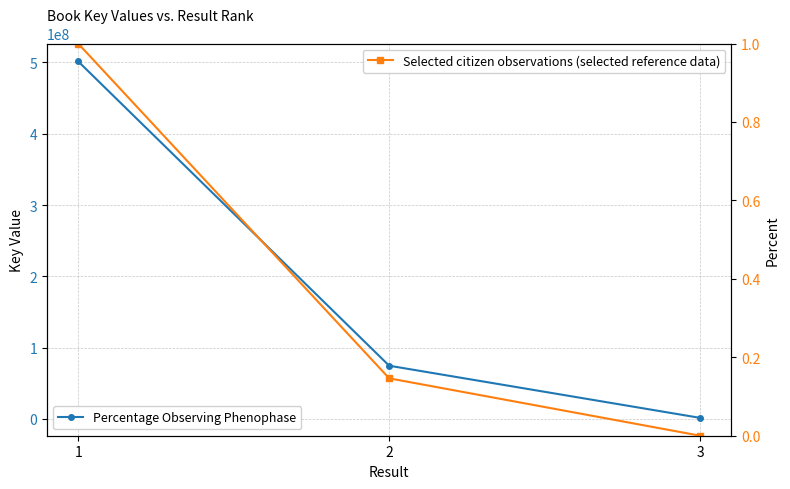

Which series changed the most between 2 and 3?

Percentage Observing Phenophase